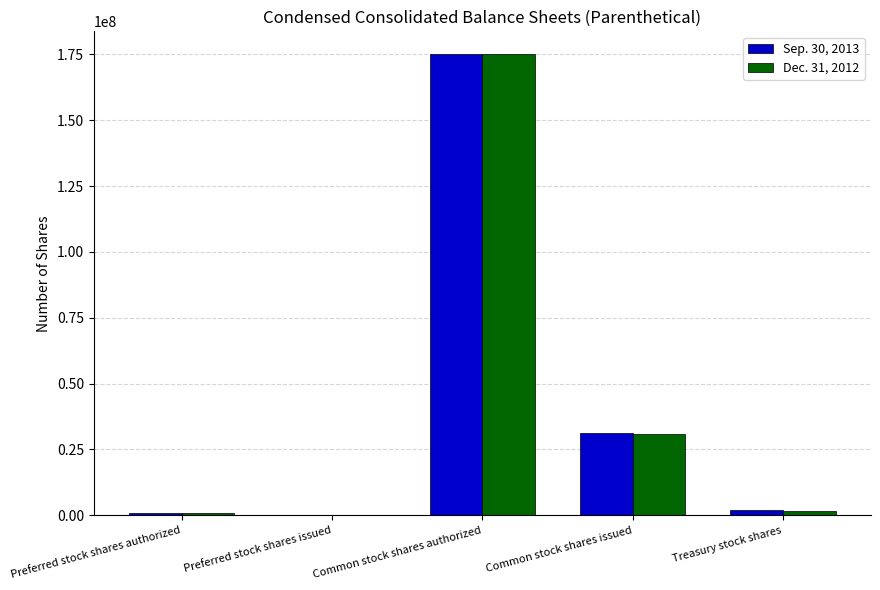

At which label is Dec. 31, 2012 closest to 87500000?

Common stock shares issued